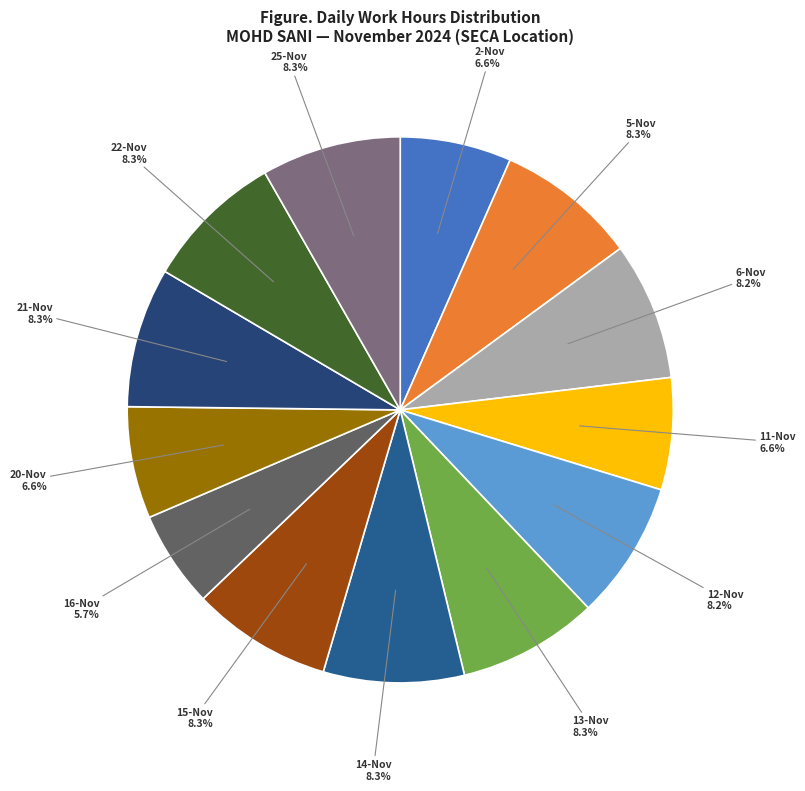

How many slices are in this pie chart?

13